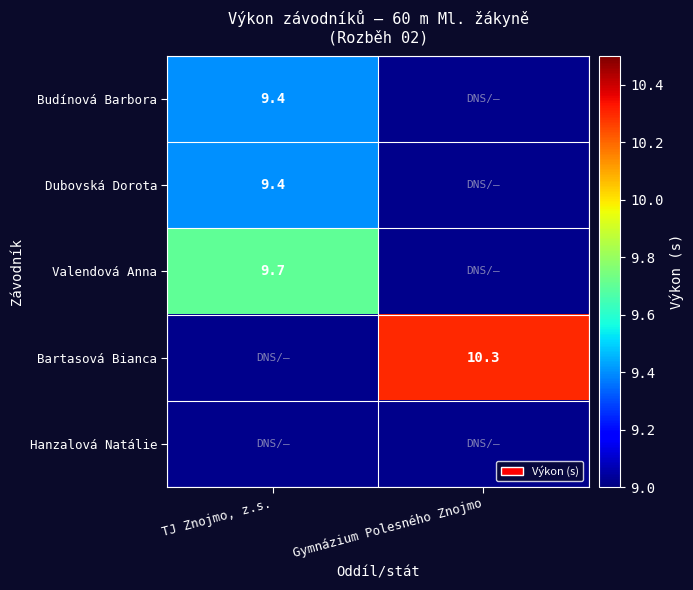

Is it true that Valendová Anna equals 9.7 at TJ Znojmo, z.s.?

True